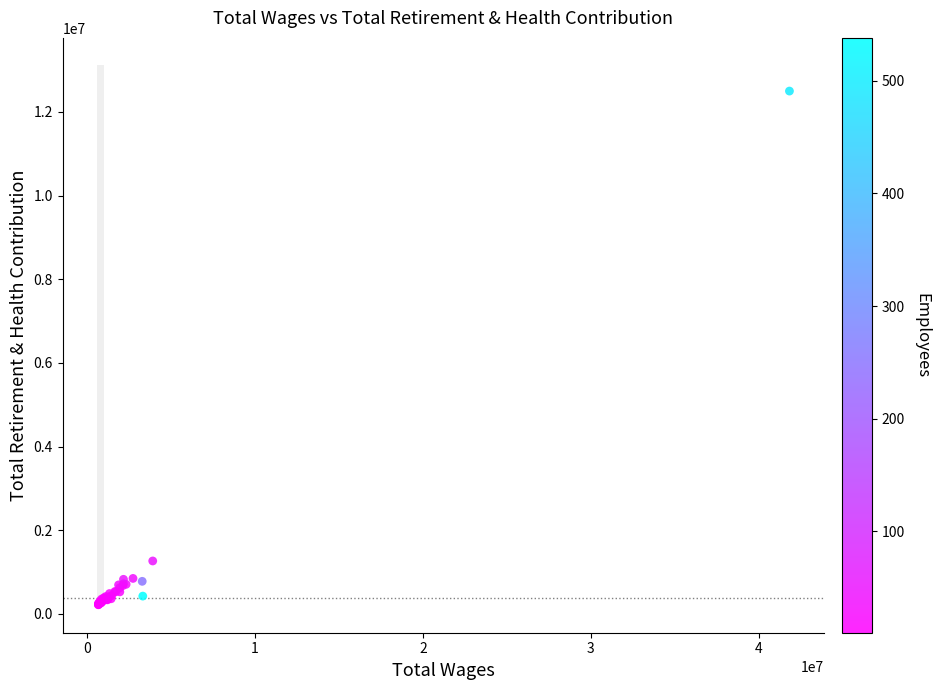

What Y value in the scatter plot is closest to 6358387?

1264310